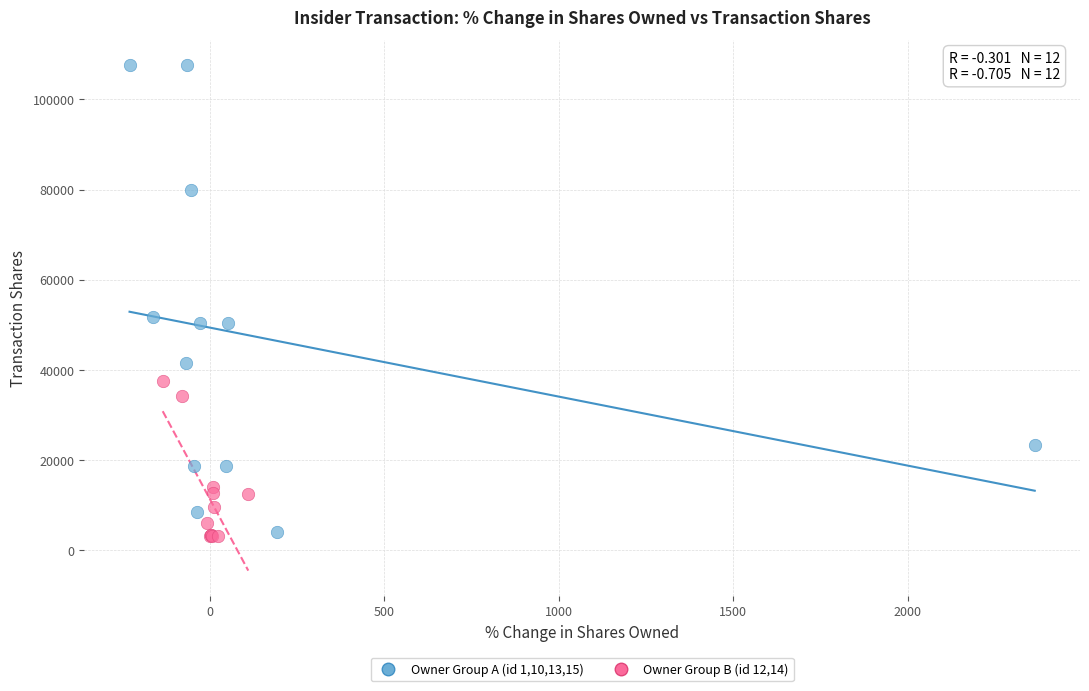

Which series reaches the maximum Y coordinate?

Owner Group A (id 1,10,13,15)